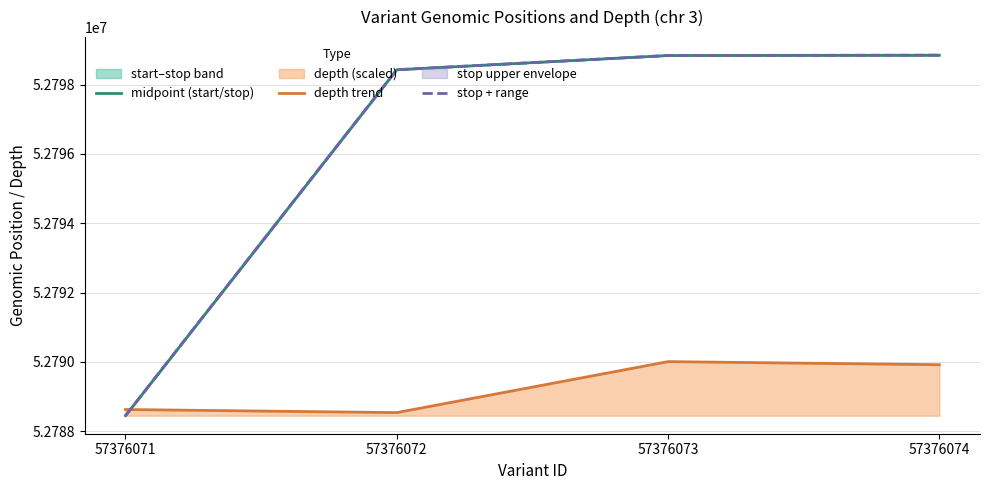

Between which two adjacent categories do midpoint (start/stop) and depth trend first intersect?

57376071 and 57376072